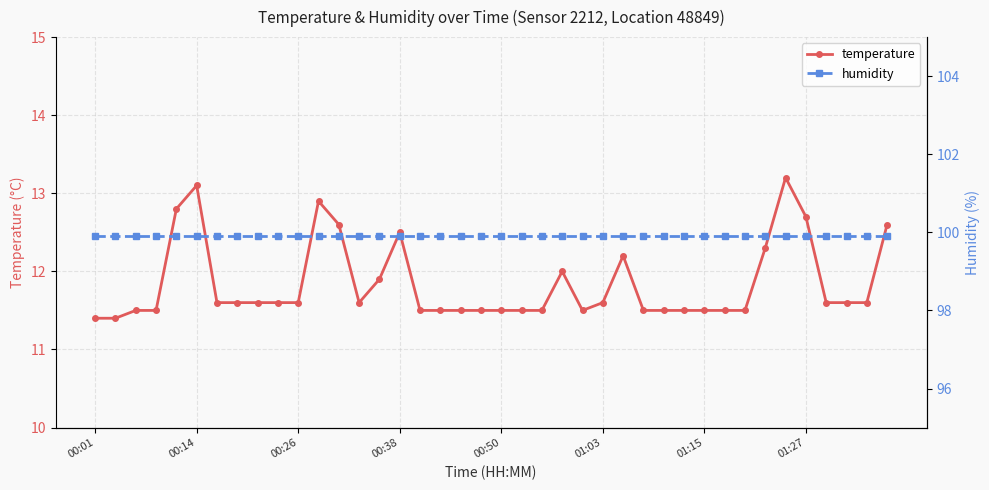

What is the difference between the maximum and minimum values in the temperature series?

1.8